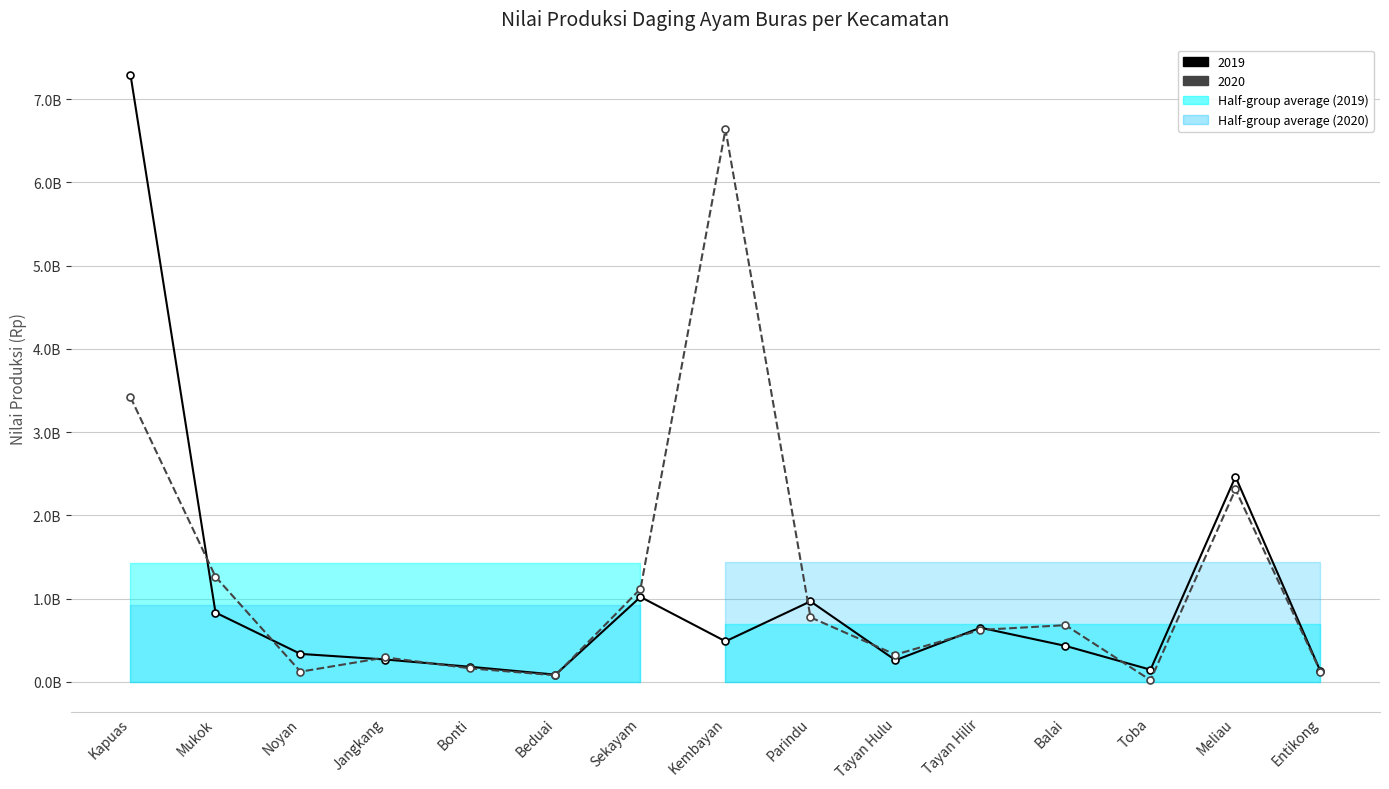

What is the value of the 2019 point at the 1st from the left?

7293225000